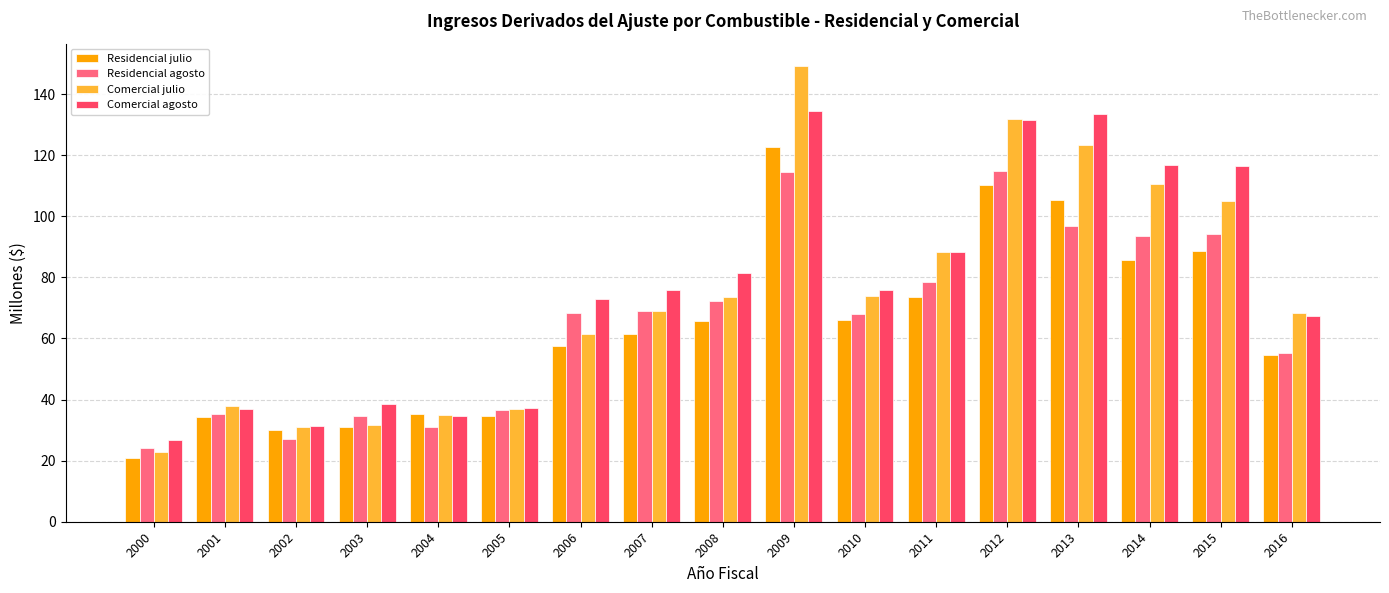

How many bars are there in total?

68